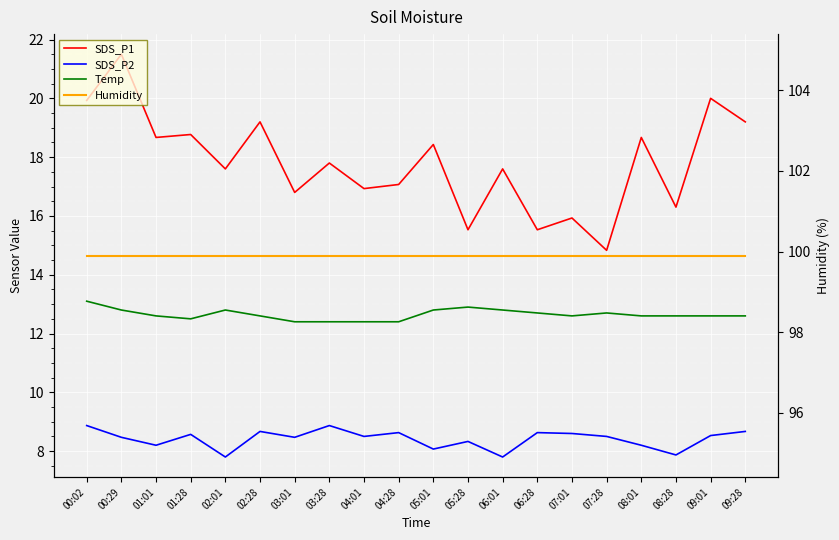

Is it true that SDS_P2 equals 5.9 at 01:28?

False